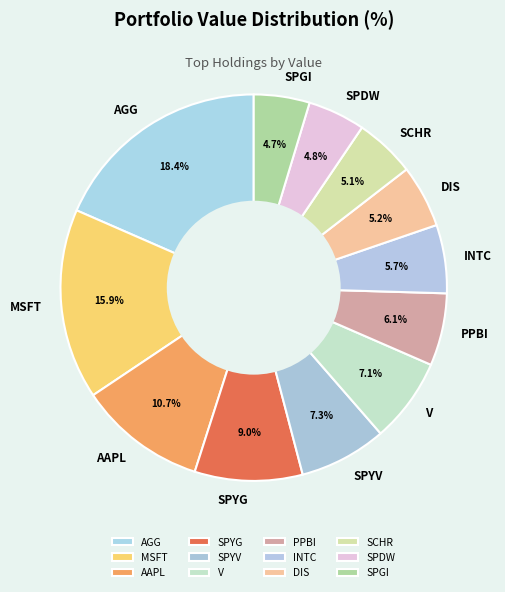

Count the number of slices in the pie.

12